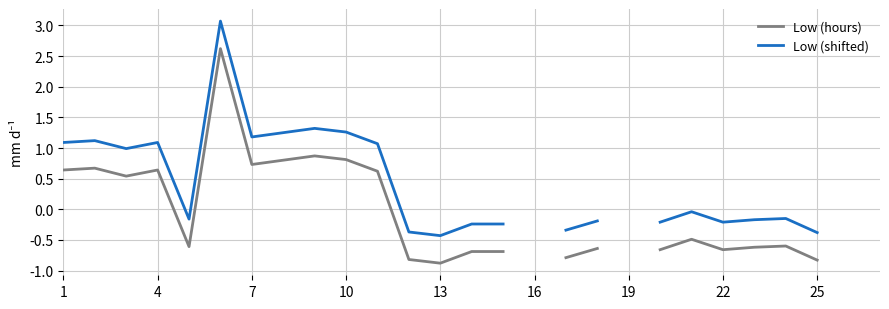

What is the smallest value displayed?

-0.9